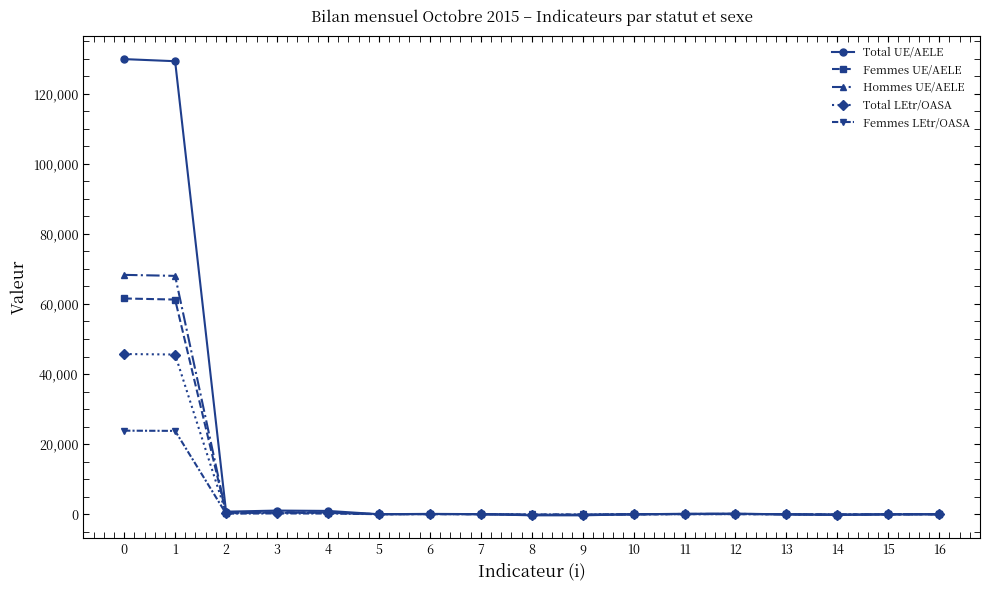

True or false: Femmes UE/AELE has more than 1 interior local peaks.

True